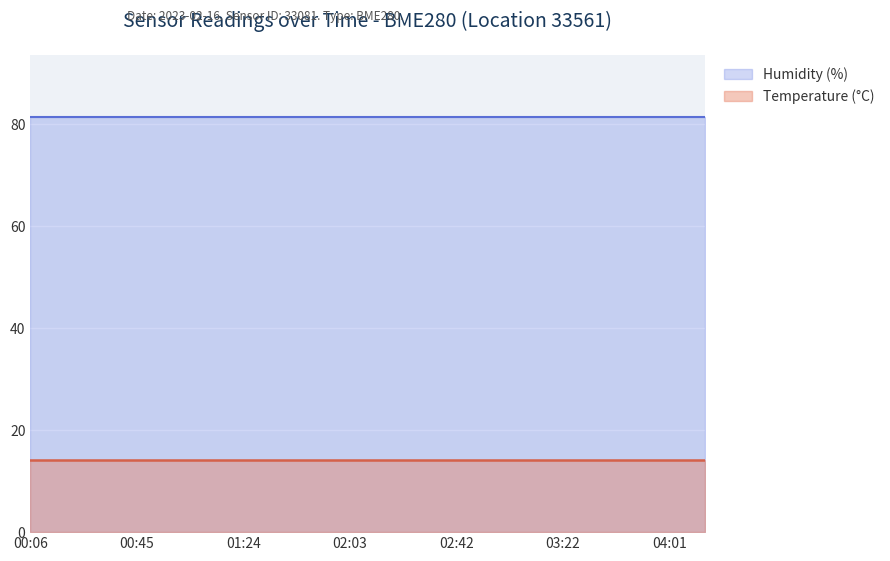

Count the number of data series in this chart.

2